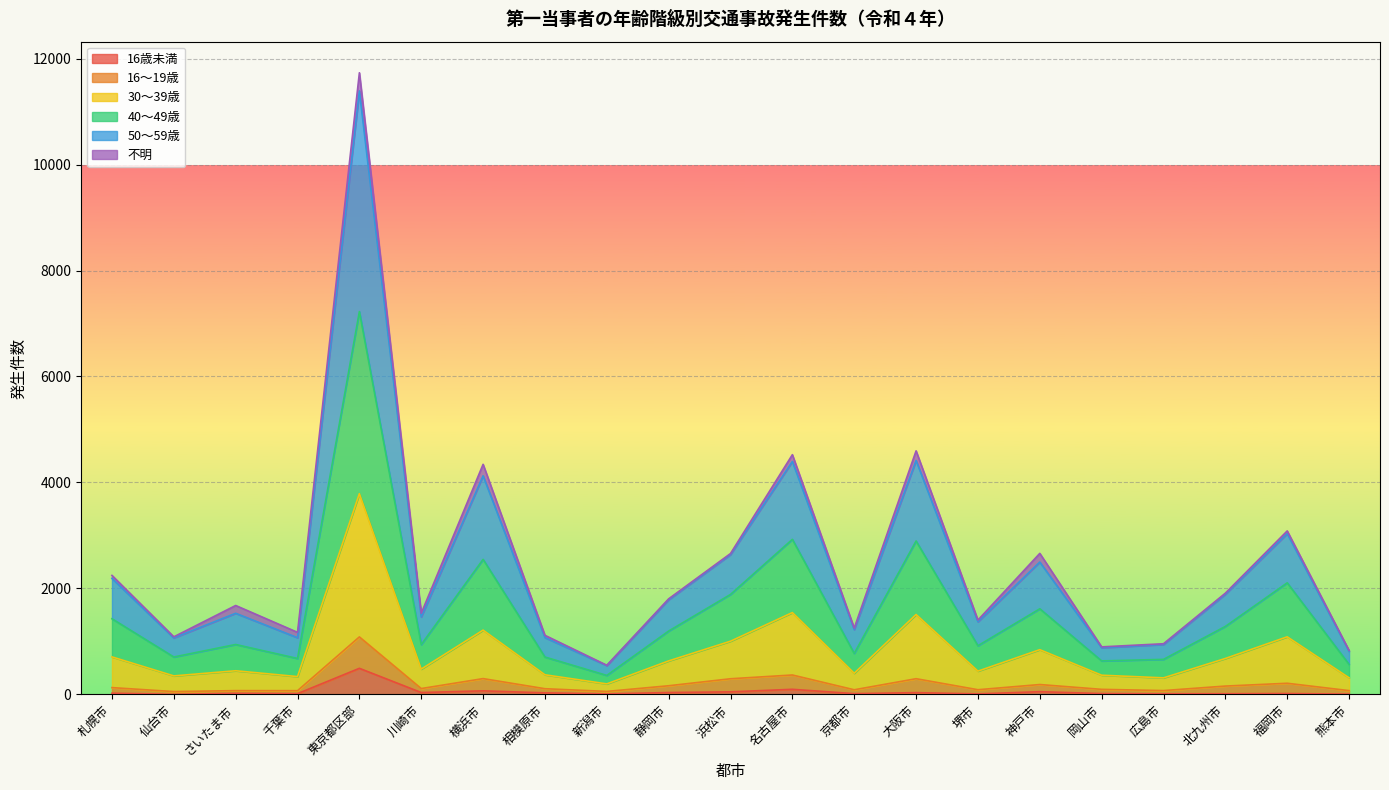

What is the maximum value shown in the chart?

11734